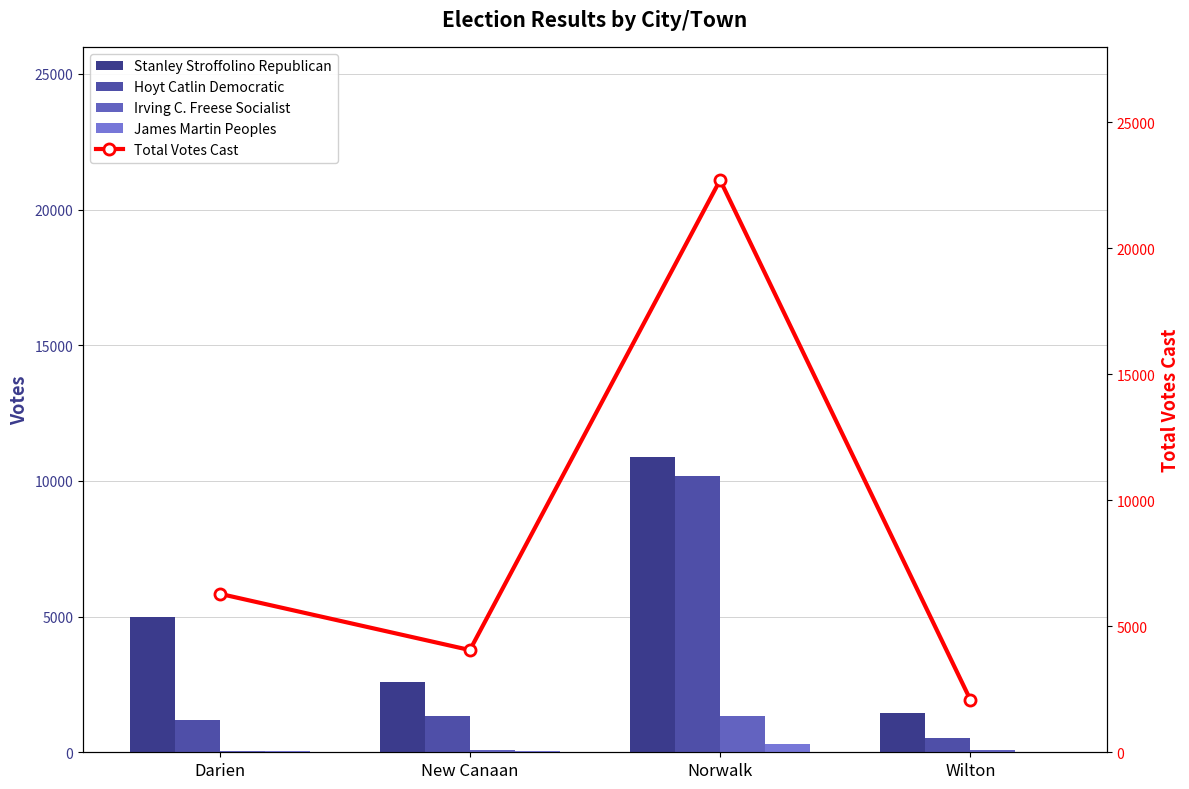

Reading left to right, transcribe all the data shown in this chart.

Stanley Stroffolino Republican: 4990	2583	10897	1452
Hoyt Catlin Democratic: 1207	1354	10177	533
Irving C. Freese Socialist: 53	86	1321	76
James Martin Peoples: 42	34	318	25
Total Votes Cast: 6292	4057	22713	2086